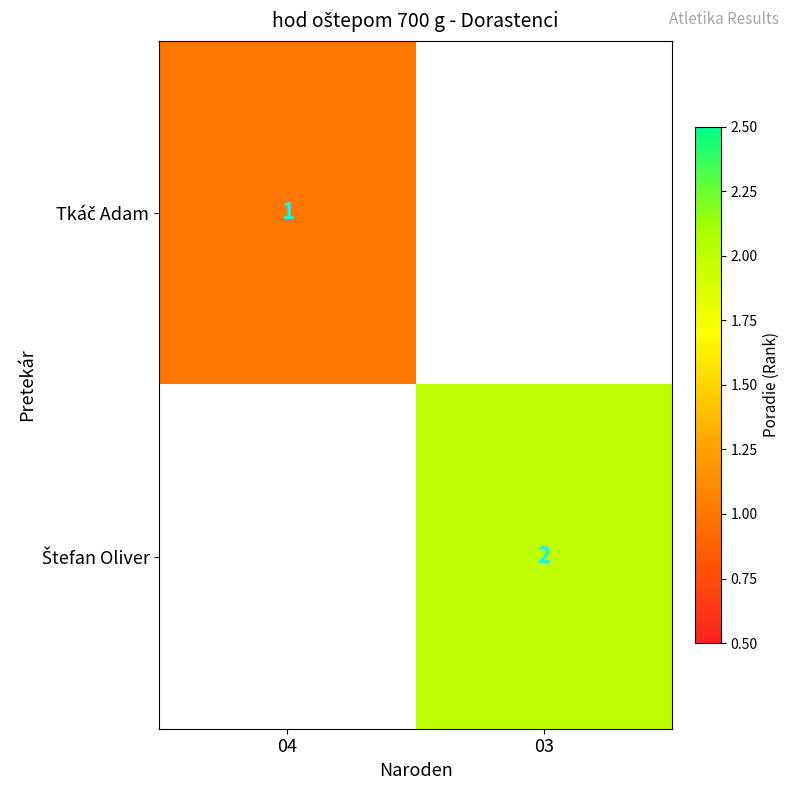

Is the value of Štefan Oliver at 03 greater than the value of Tkáč Adam at 04?

Yes